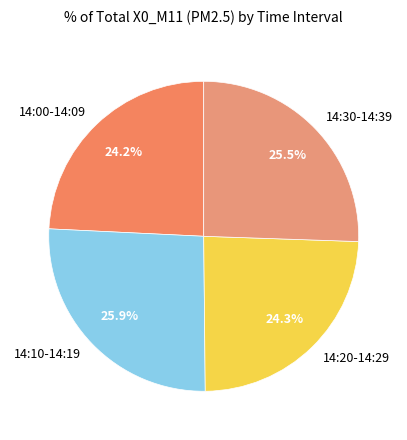

Does 14:30-14:39 account for over 50% of the chart?

No